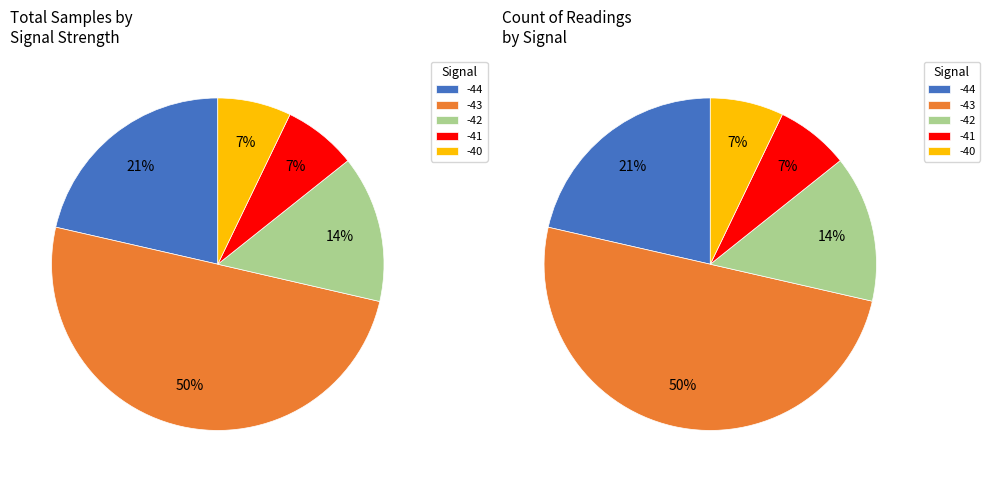

Is -44 the majority of the pie?

No